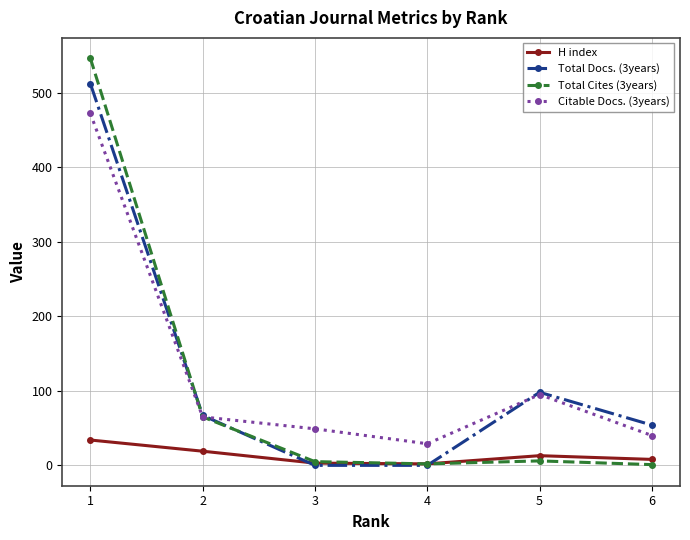

True or false: H index and Citable Docs. (3years) intersect in this chart.

False